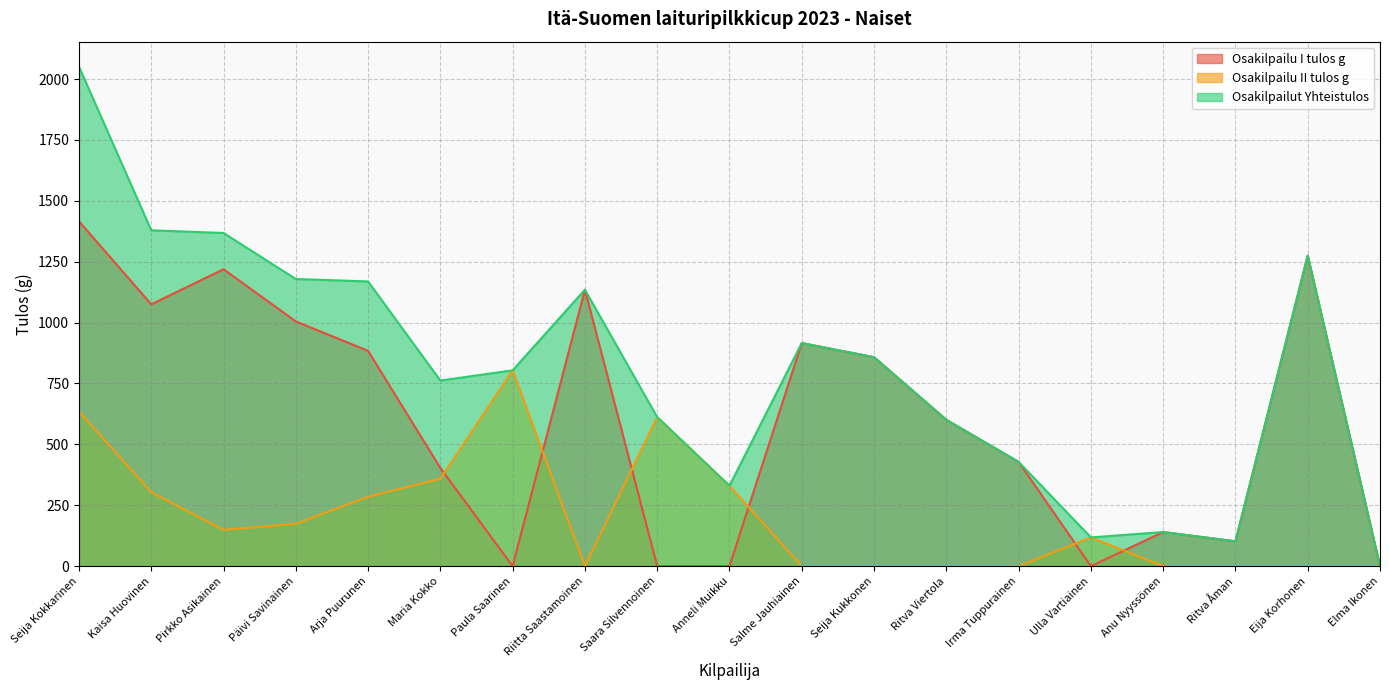

What is the maximum value shown in the chart?

2051